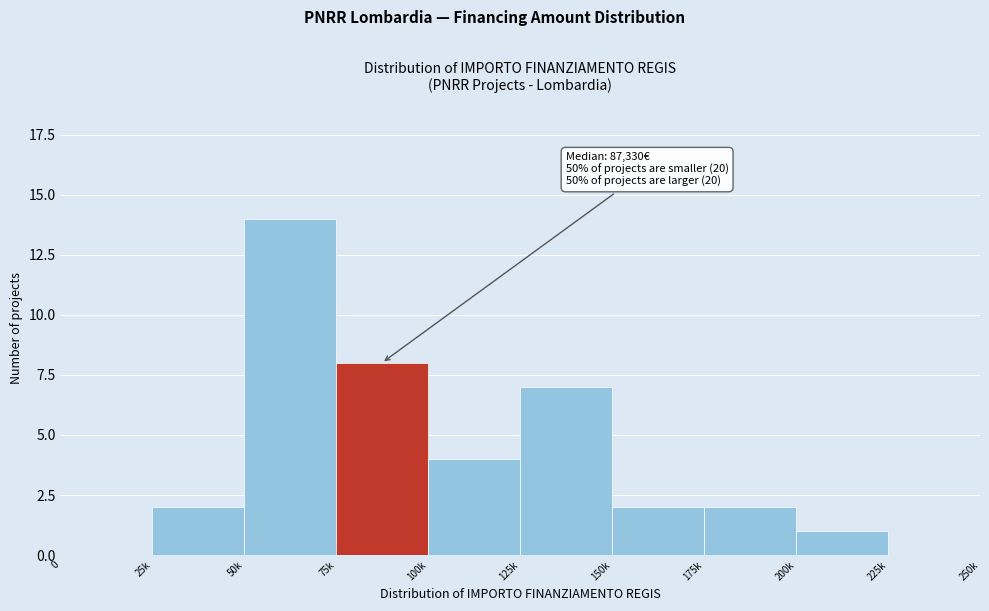

Reading left to right, what are all the values shown in this chart?

0=0	25k=2	50k=14	75k=8	100k=4	125k=7	150k=2	175k=2	200k=1	225k=0